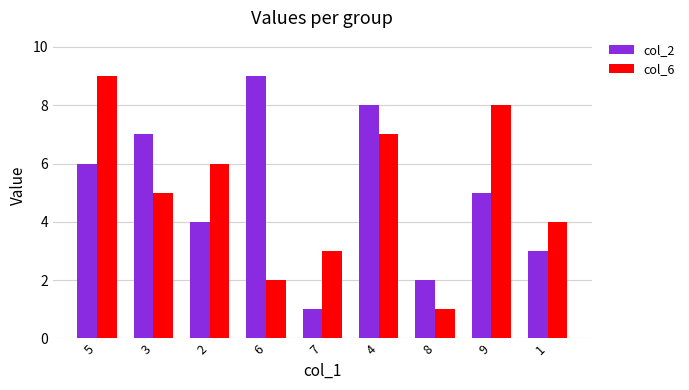

True or false: col_6 has a value of 2 at 6.

True